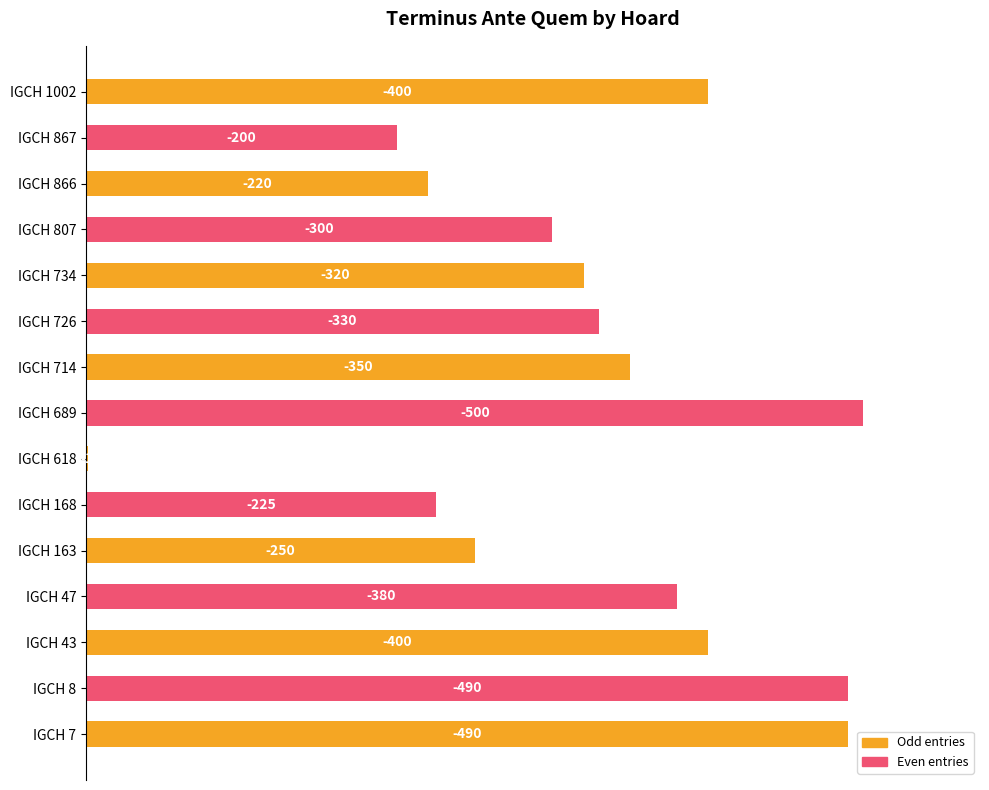

What is the difference between the second highest and second lowest values?

290